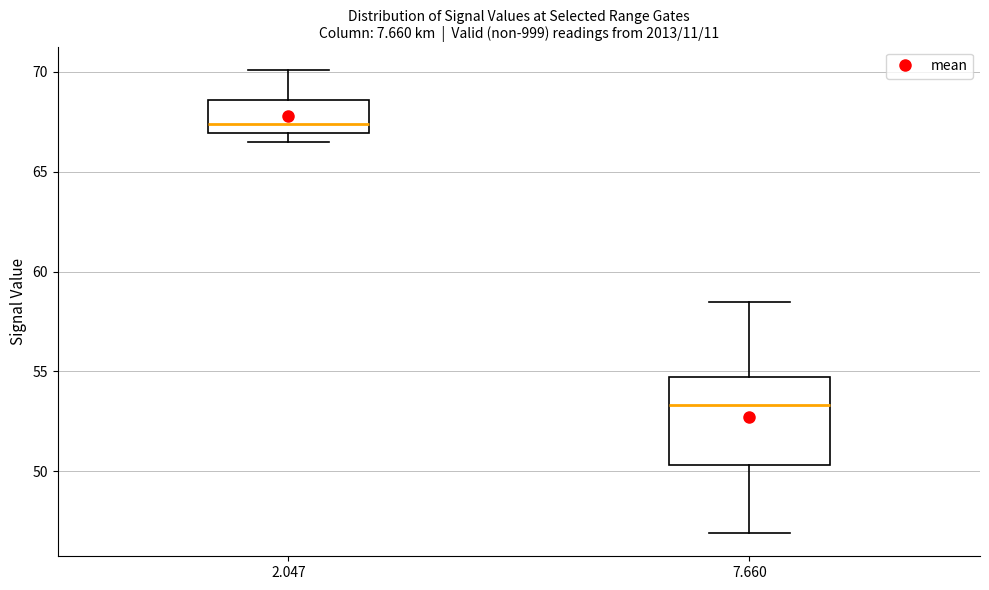

Comparing the boxes themselves (not the whiskers), which one is the tallest?

7.660